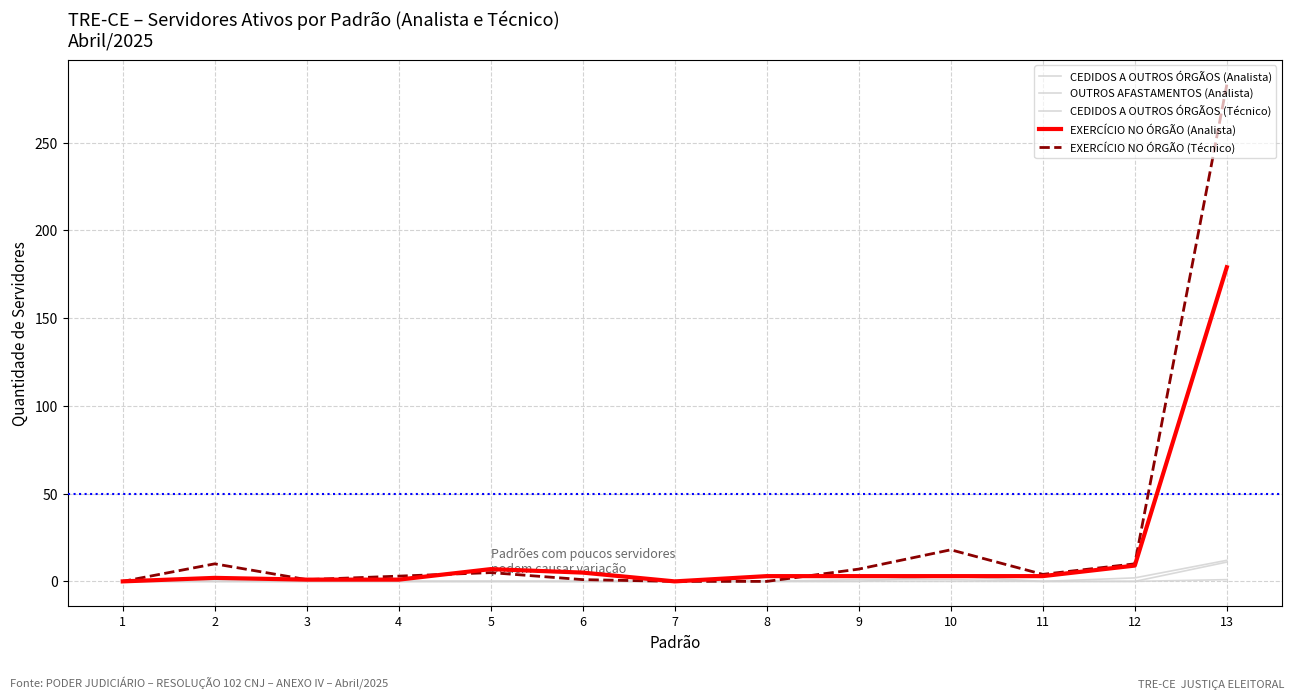

True or false: CEDIDOS A OUTROS ÓRGÃOS (Analista) and EXERCÍCIO NO ÓRGÃO (Técnico) cross at least once.

False